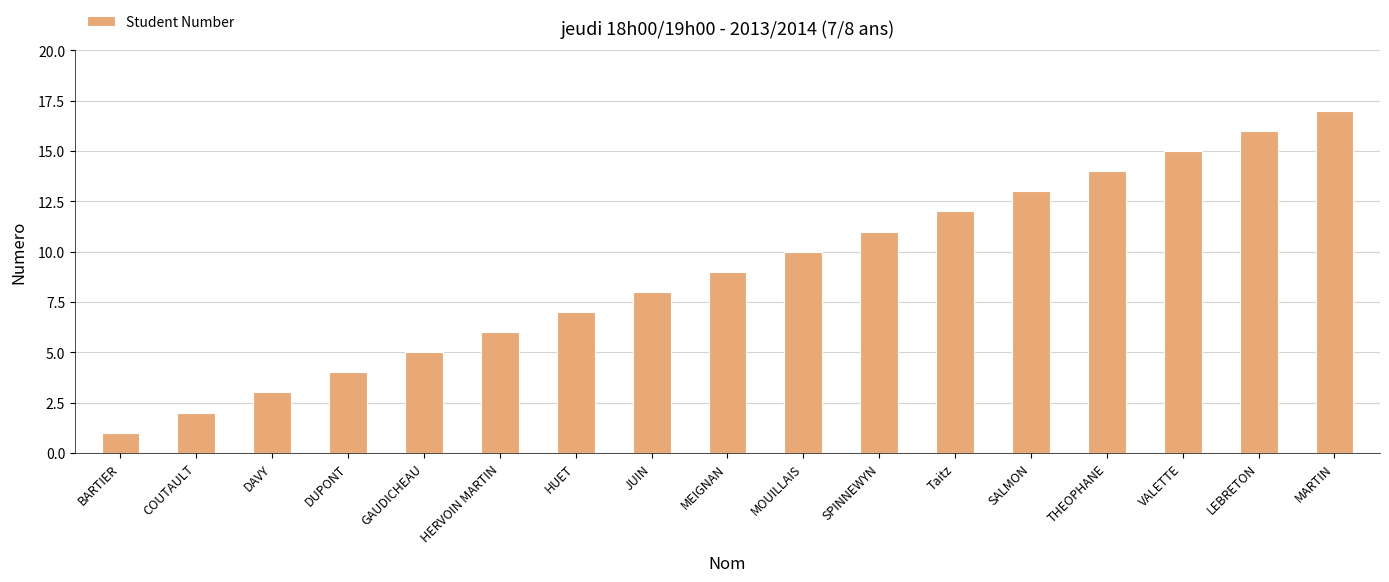

Approximately how many times larger is the value at DUPONT compared to SALMON?

0.3